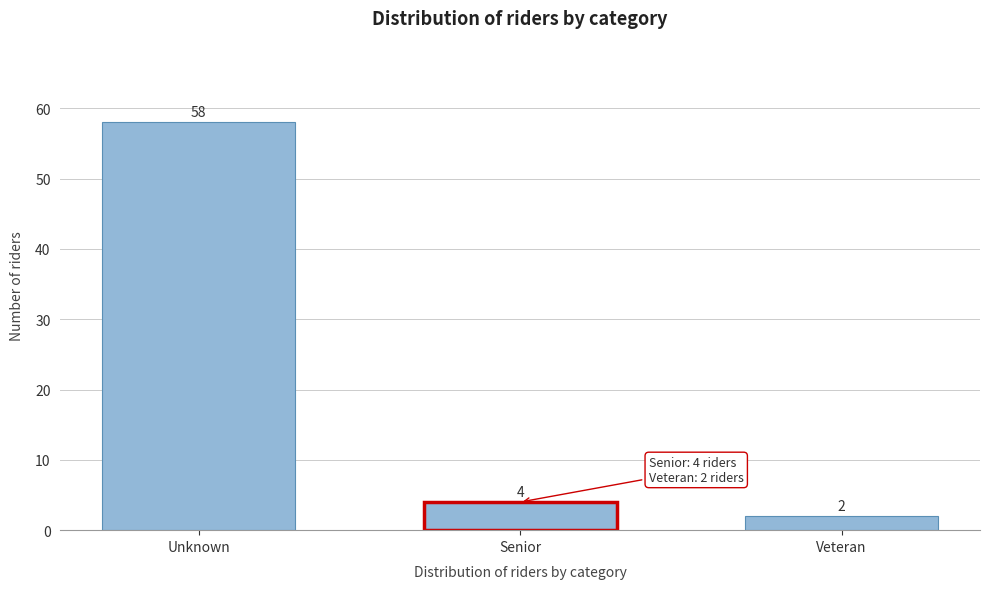

Reading left to right, transcribe all the data shown in this chart.

58	4	2